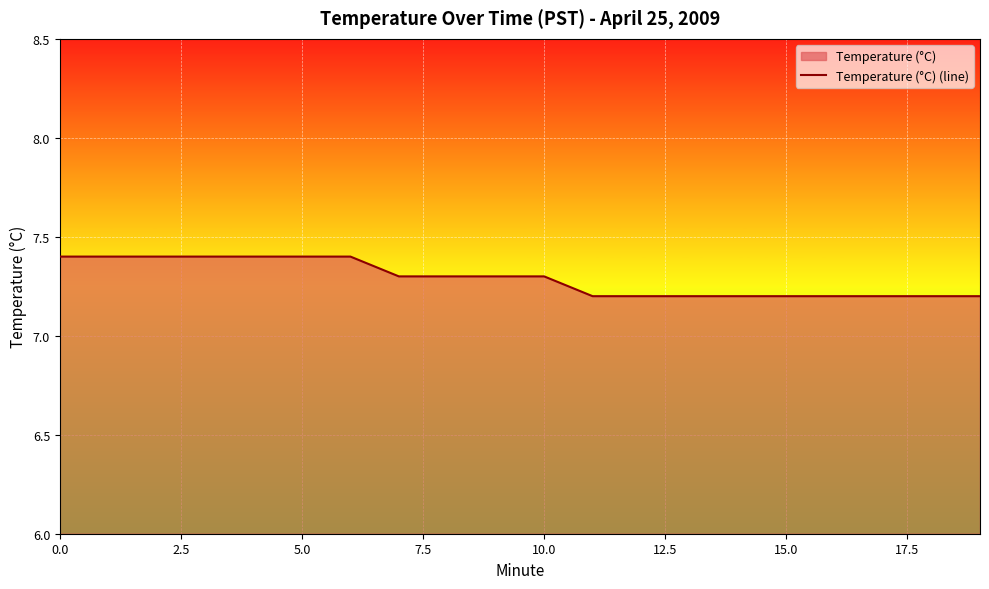

What is the ratio of the value at 15.0 to the value at 5.0?

1.0